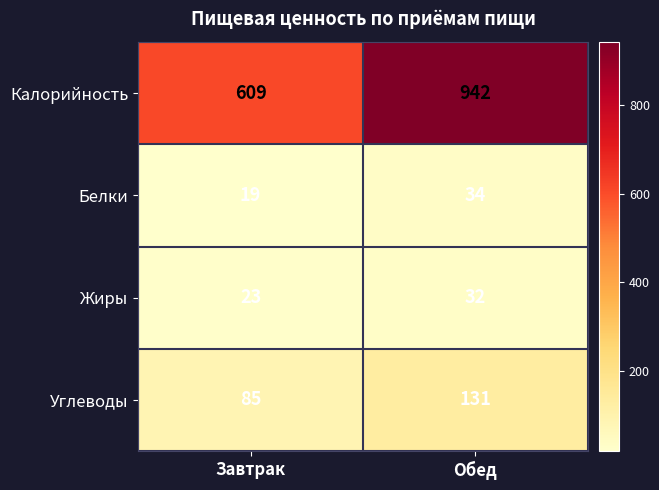

Which series has the largest range (max minus min)?

Калорийность